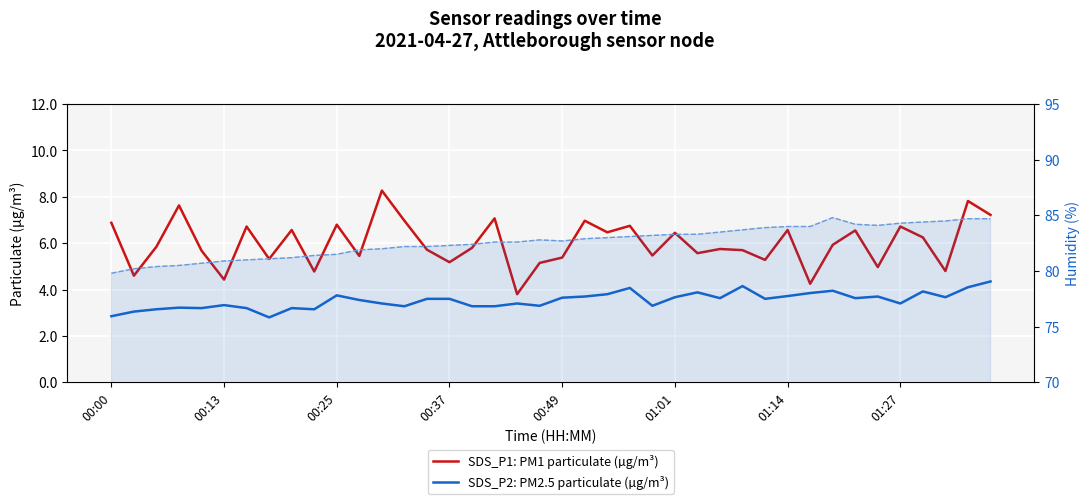

Which series has the largest total across all categories?

Humidity (%)